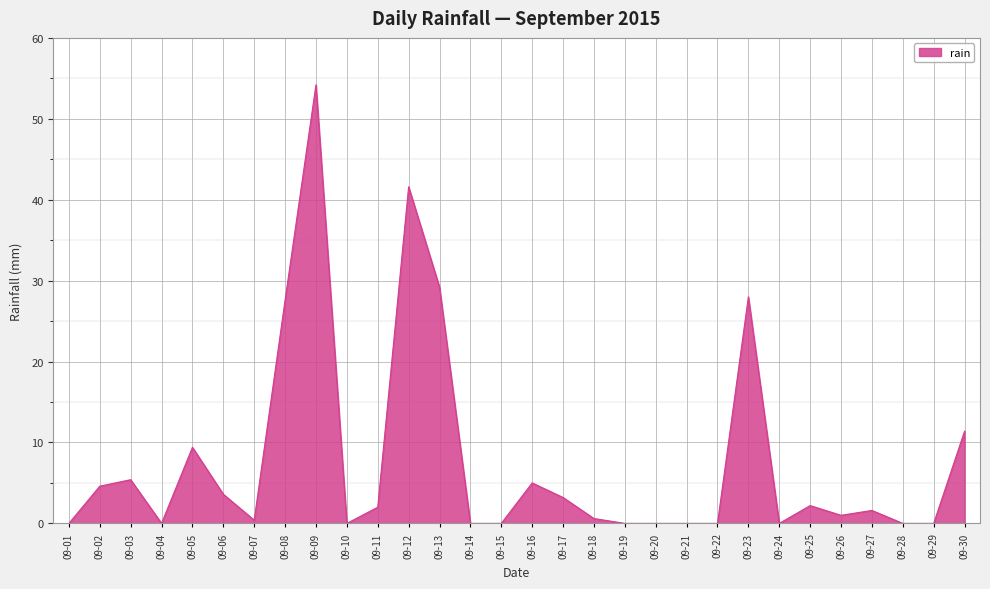

What is the difference between the maximum and minimum values?

54.2